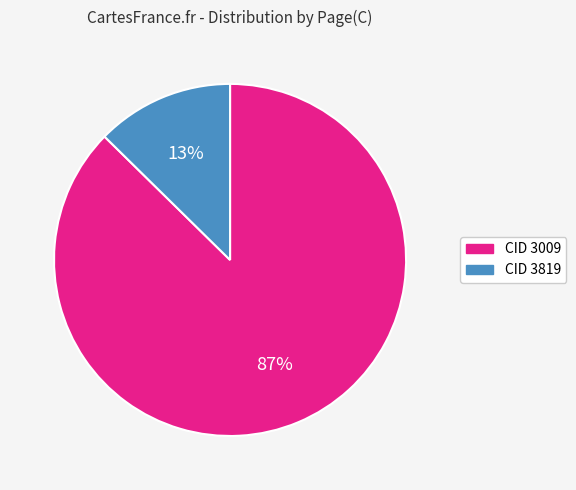

To the nearest percent, what is the average slice percentage?

50%